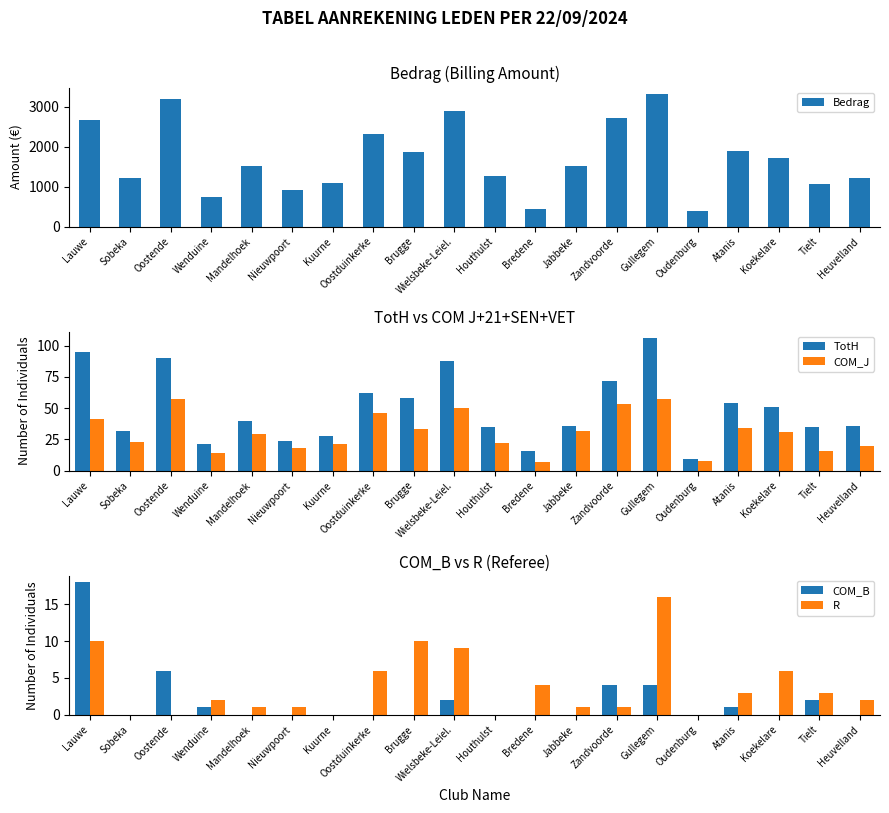

Reading left to right, transcribe all the data shown in this chart.

Bedrag: 2667	1224	3204	738	1521	921	1092	2316	1860	2895	1263	444	1509	2733	3318	381	1896	1725	1056	1206
TotH: 95	32	90	21	40	24	28	62	58	88	35	16	36	72	106	9	54	51	35	36
COM_J: 41	23	57	14	29	18	21	46	33	50	22	7	32	53	57	8	34	31	16	20
COM_B: 18	0	6	1	0	0	0	0	0	2	0	0	0	4	4	0	1	0	2	0
R: 10	0	0	2	1	1	0	6	10	9	0	4	1	1	16	0	3	6	3	2